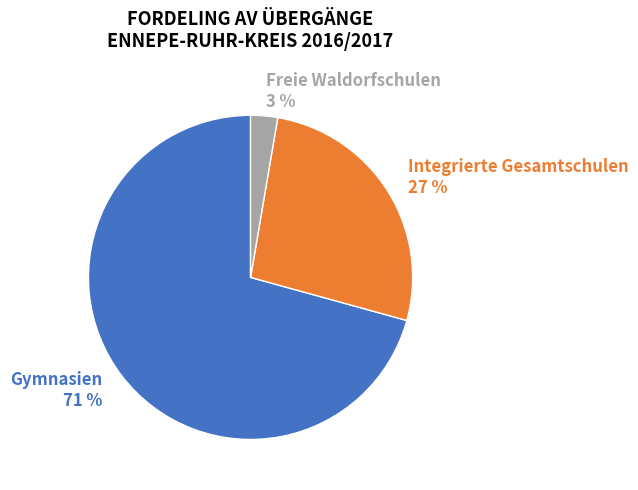

Rank the categories by value from highest to lowest.

Gymnasien, Integrierte Gesamtschulen, Freie Waldorfschulen